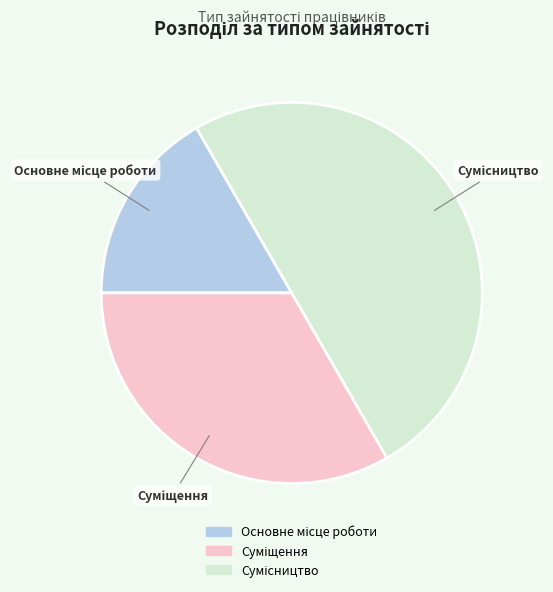

To the nearest percent, what is the difference between the largest and smallest slice percentages?

33%